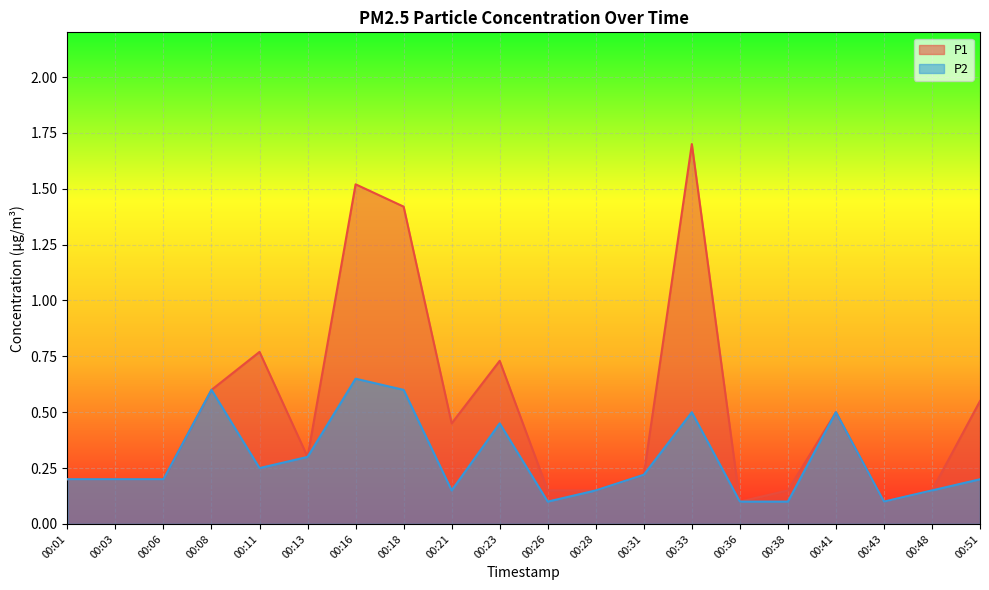

Between 00:03 and 00:38, which series saw the biggest shift?

P2